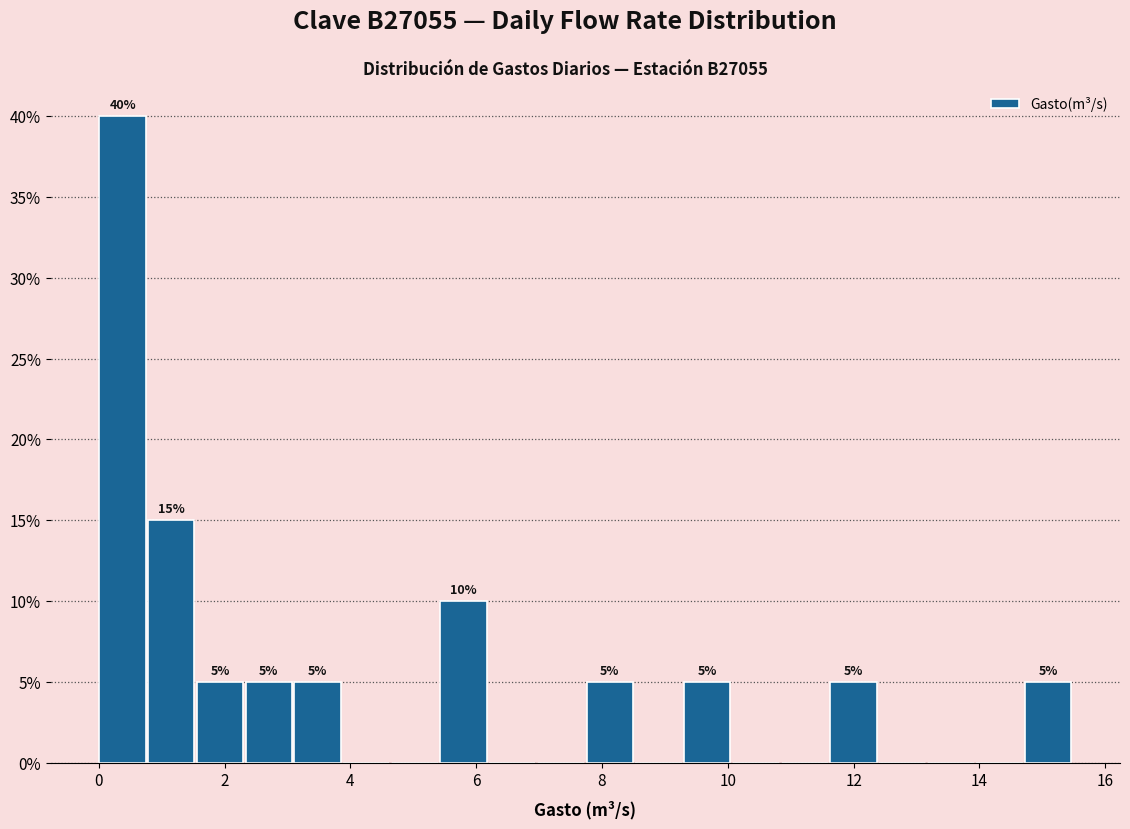

Around what value on the x-axis is the tallest bar? Give the approximate position of its centre, as read against the axis.

0.4